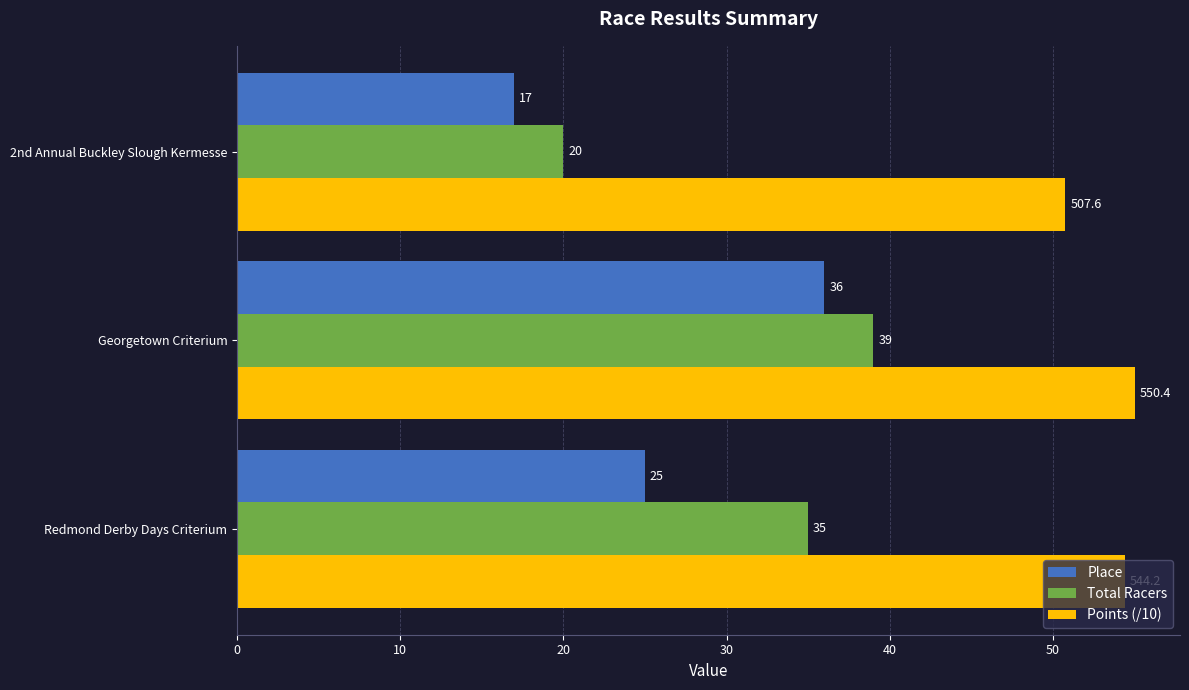

Between Redmond Derby Days Criterium and Georgetown Criterium, which series saw the biggest shift?

Place